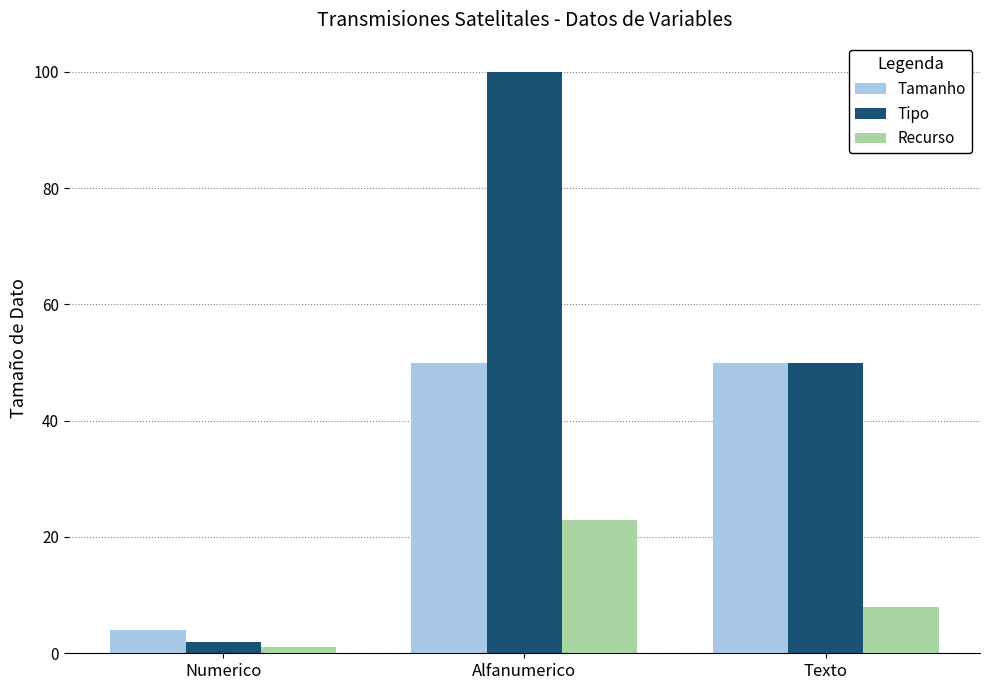

The Tamanho series shows 4 at Numerico. True or false?

True